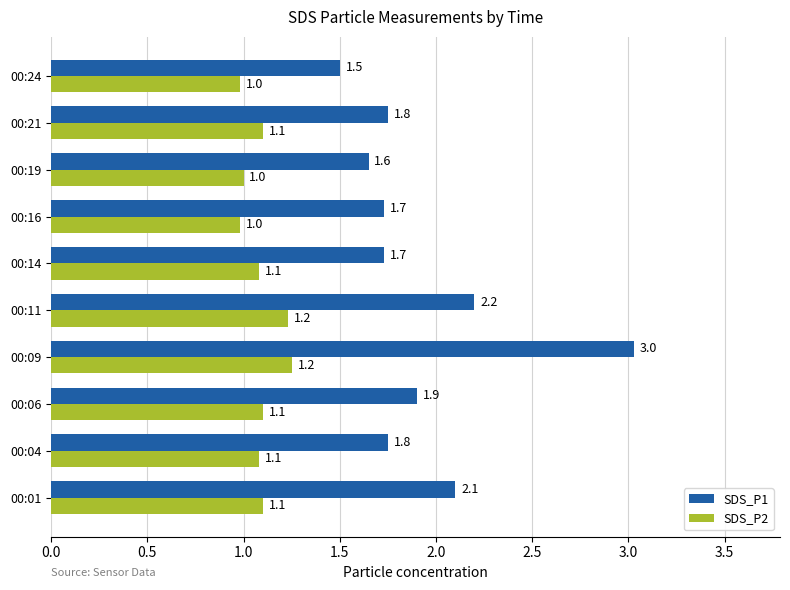

At which category is the sum across all series the highest?

00:09